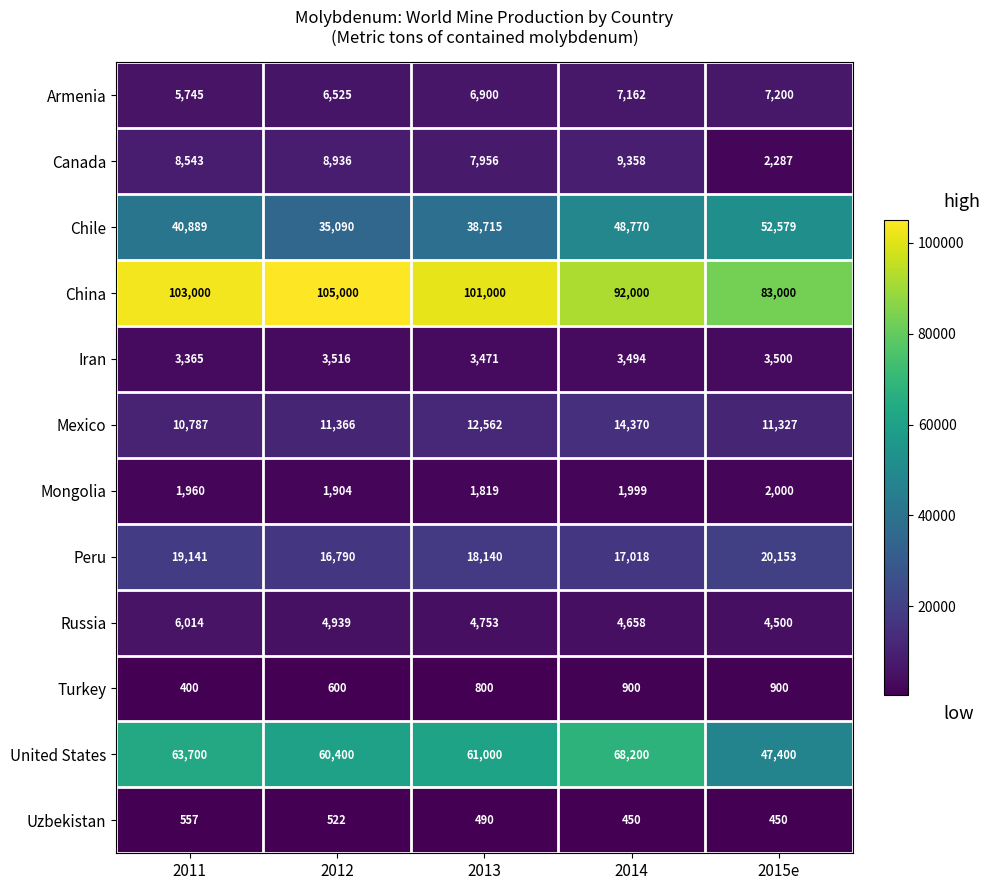

Rank the series at 2015e from lowest to highest value.

Uzbekistan, Turkey, Mongolia, Canada, Iran, Russia, Armenia, Mexico, Peru, United States, Chile, China